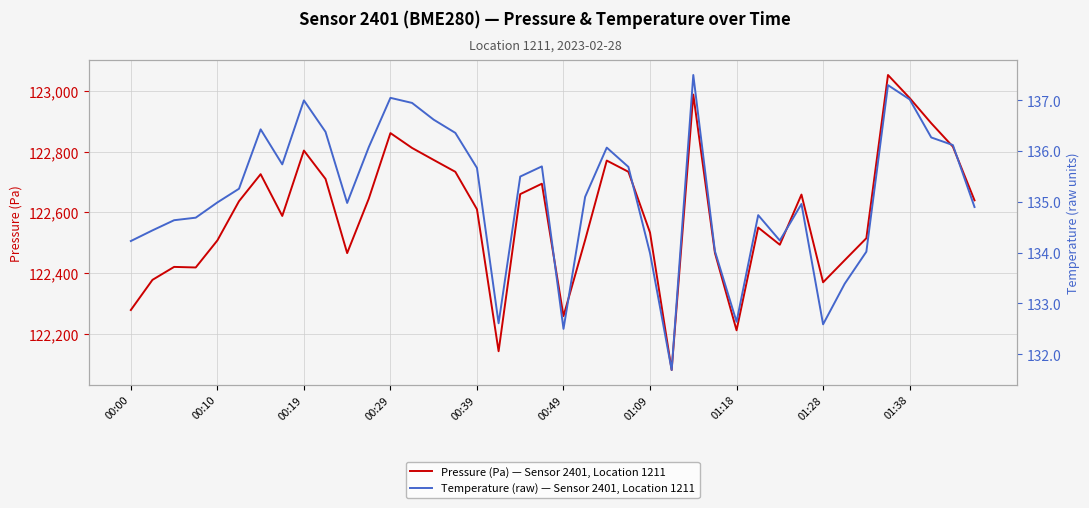

At which category does the chart reach its minimum across all series?

25